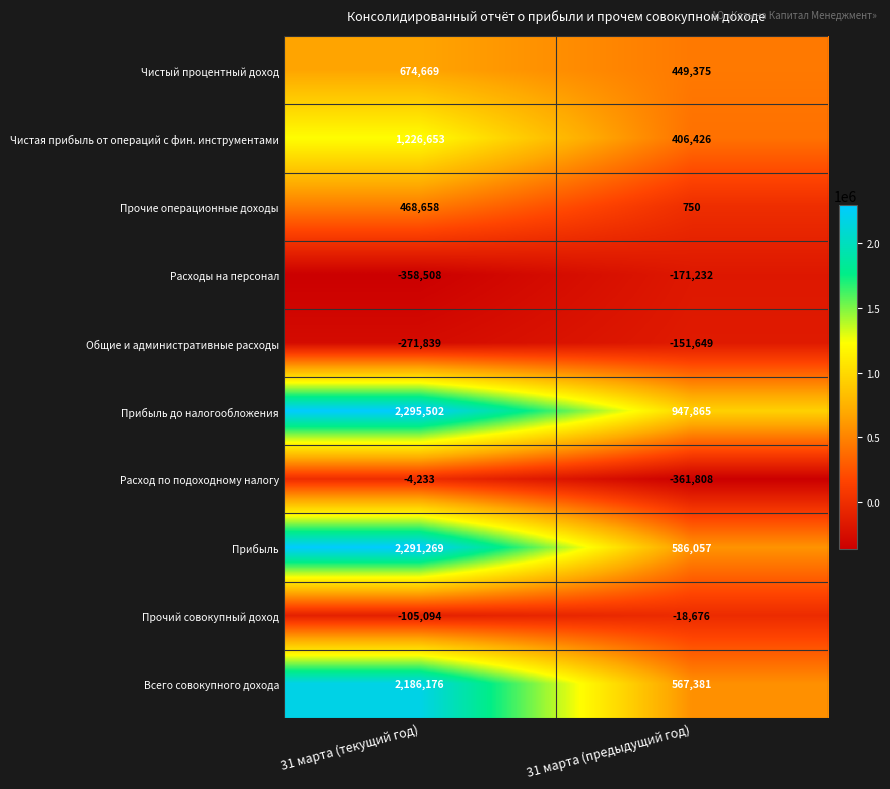

At which category is the sum across all series the highest?

31 марта (текущий год)